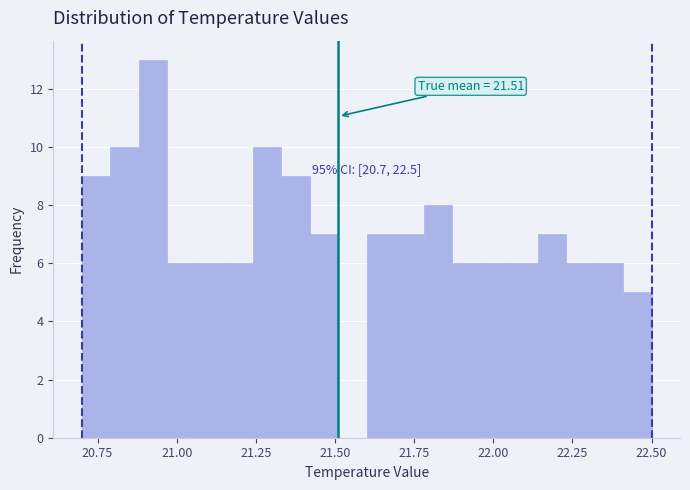

Read against the x-axis, roughly where is the centre of the tallest bar?

20.95